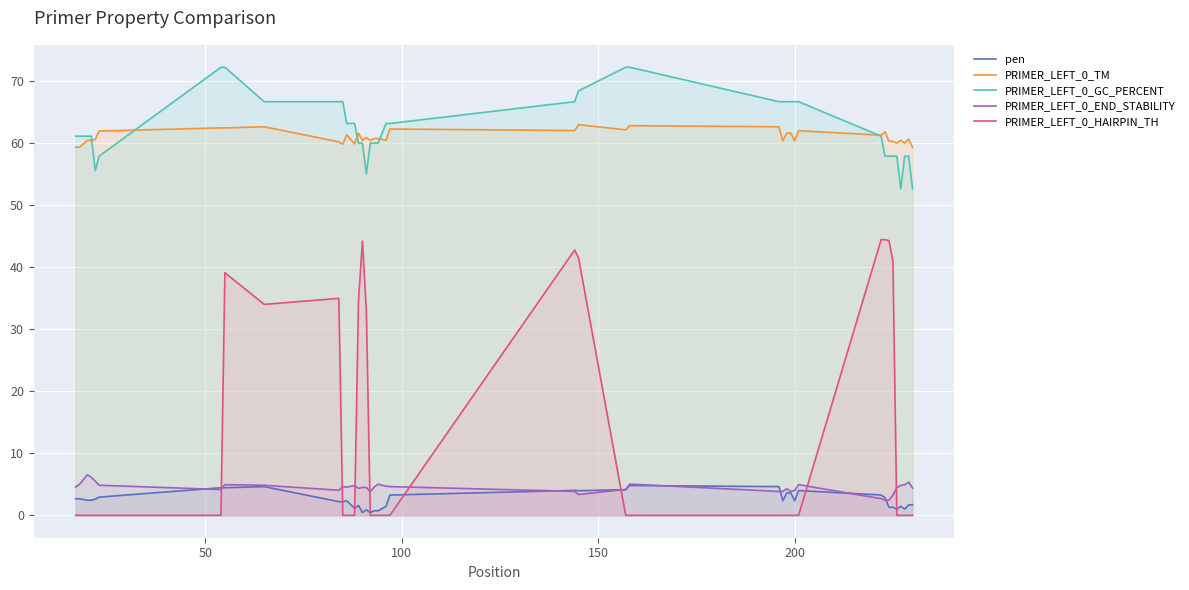

What is the difference between the maximum and minimum values in the PRIMER_LEFT_0_GC_PERCENT series?

19.6